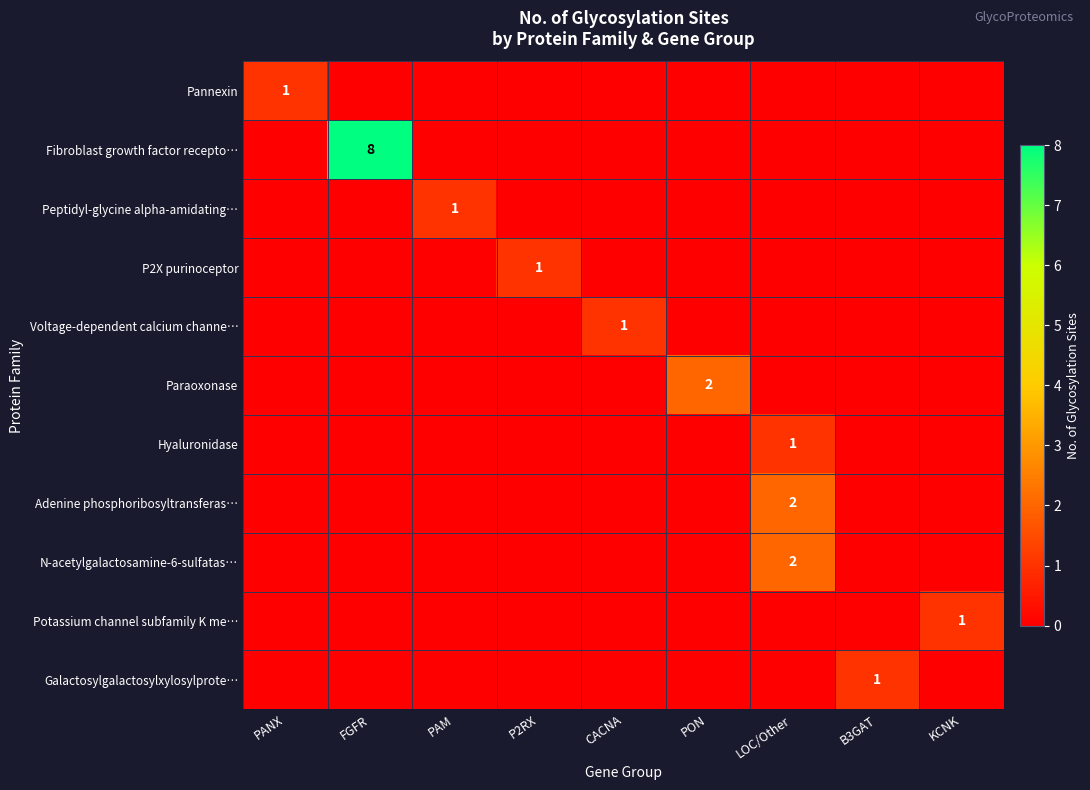

True or false: Adenine phosphoribosyltransferas… has a value of 1 at LOC/Other.

False